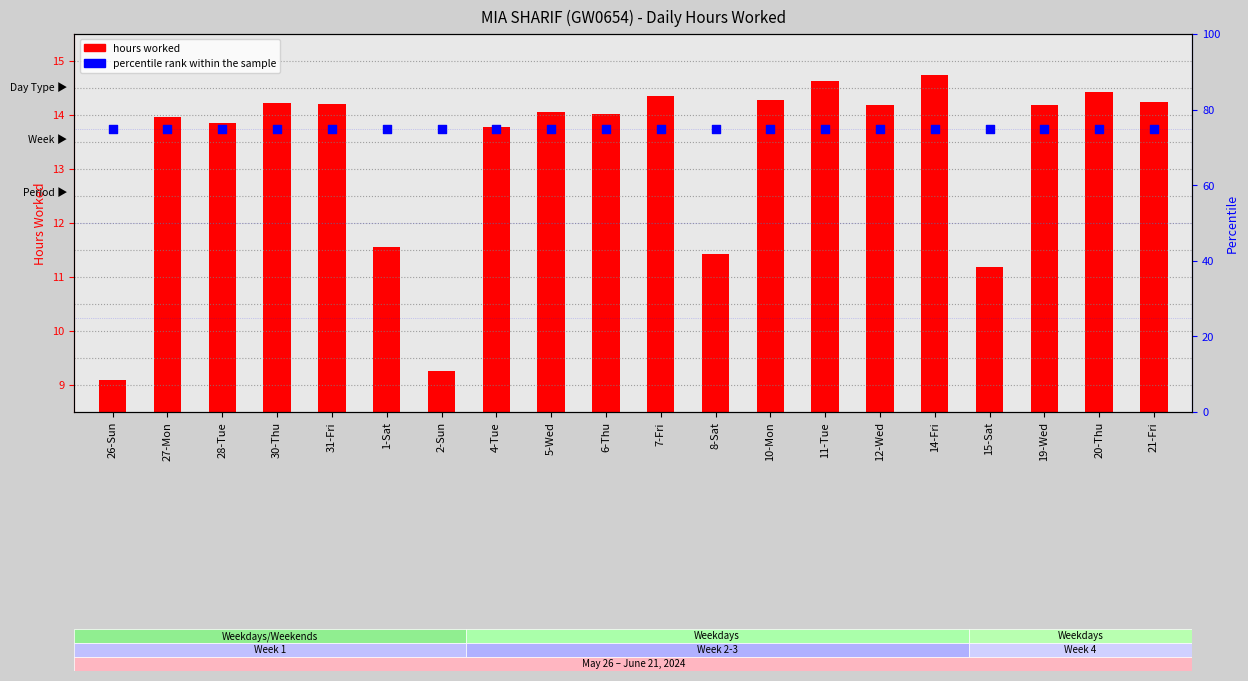

What is the total value across all series at 31-Fri?

89.2